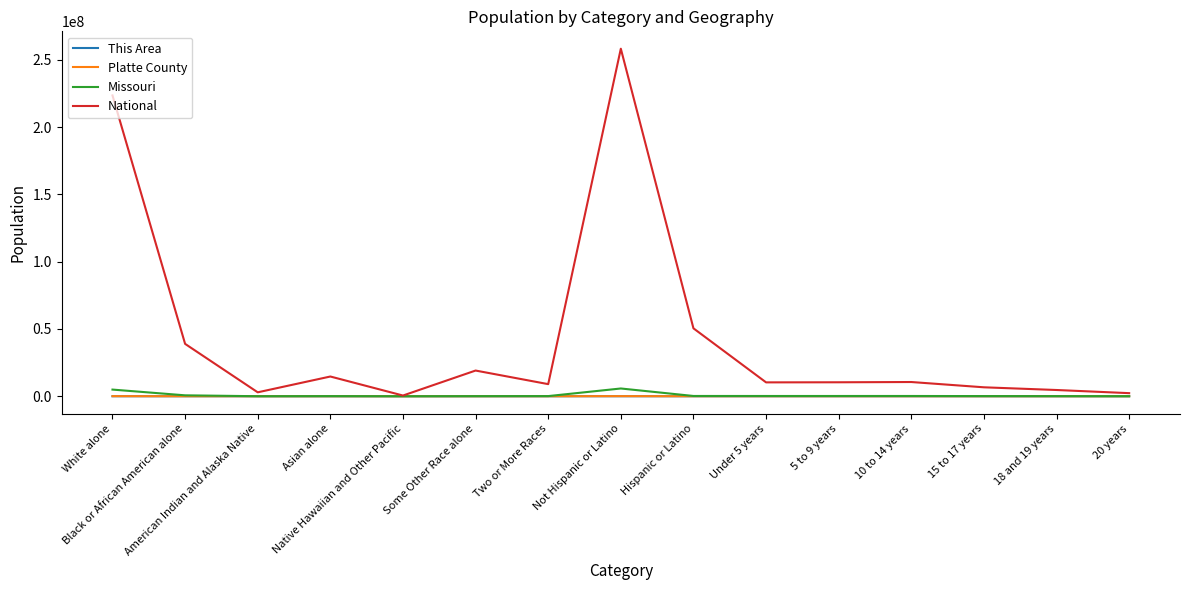

At which label does This Area first exceed 210?

White alone